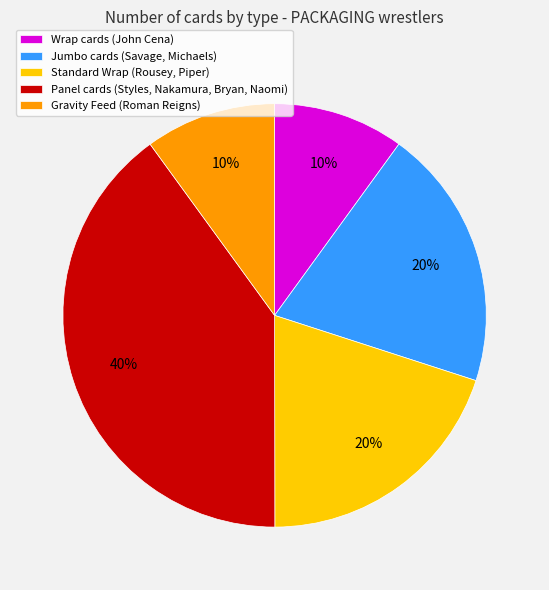

Do Wrap cards (John Cena) and Gravity Feed (Roman Reigns) together represent more than half of the pie?

No